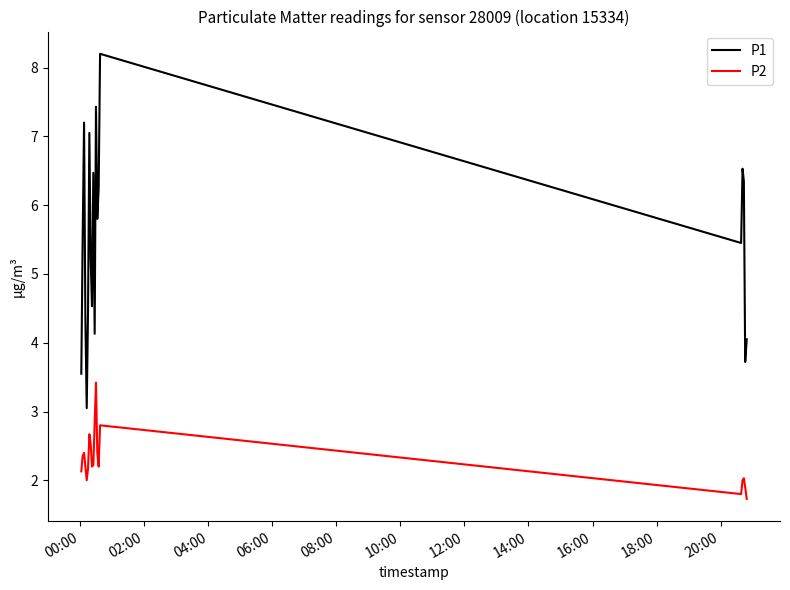

Which series has the widest spread of values?

P1